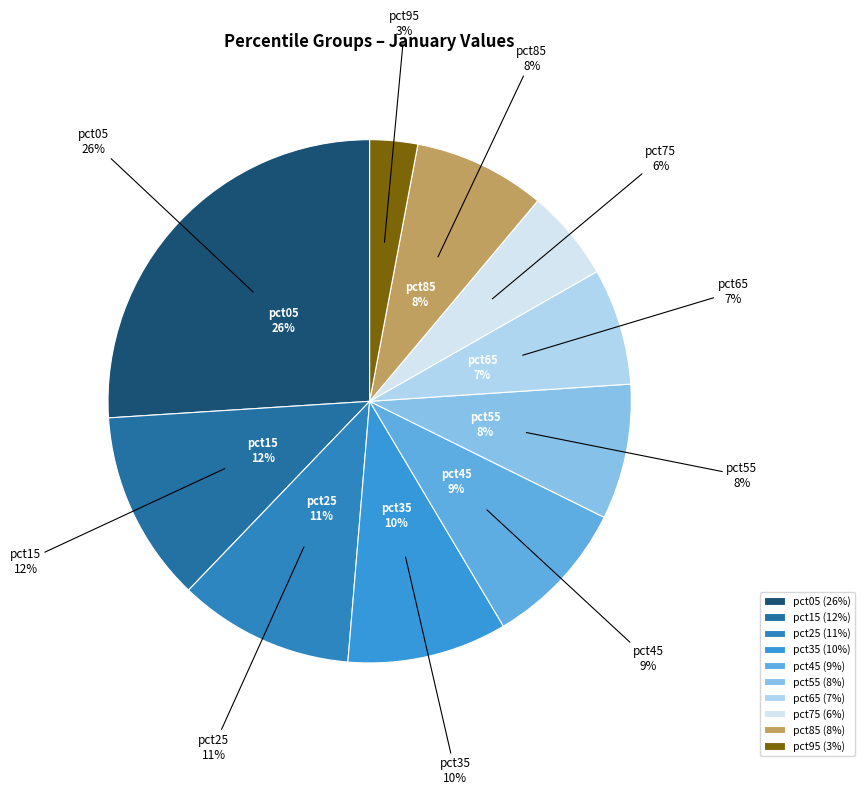

To the nearest percent, what is the average slice percentage?

10%